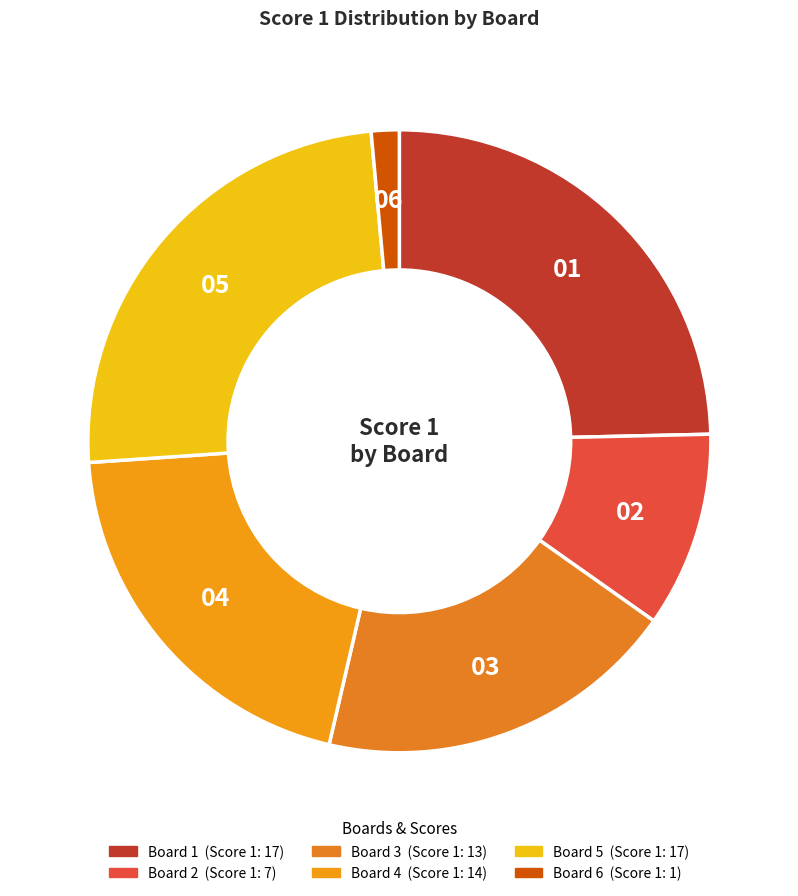

Does Board 4 represent more than half of the total?

No